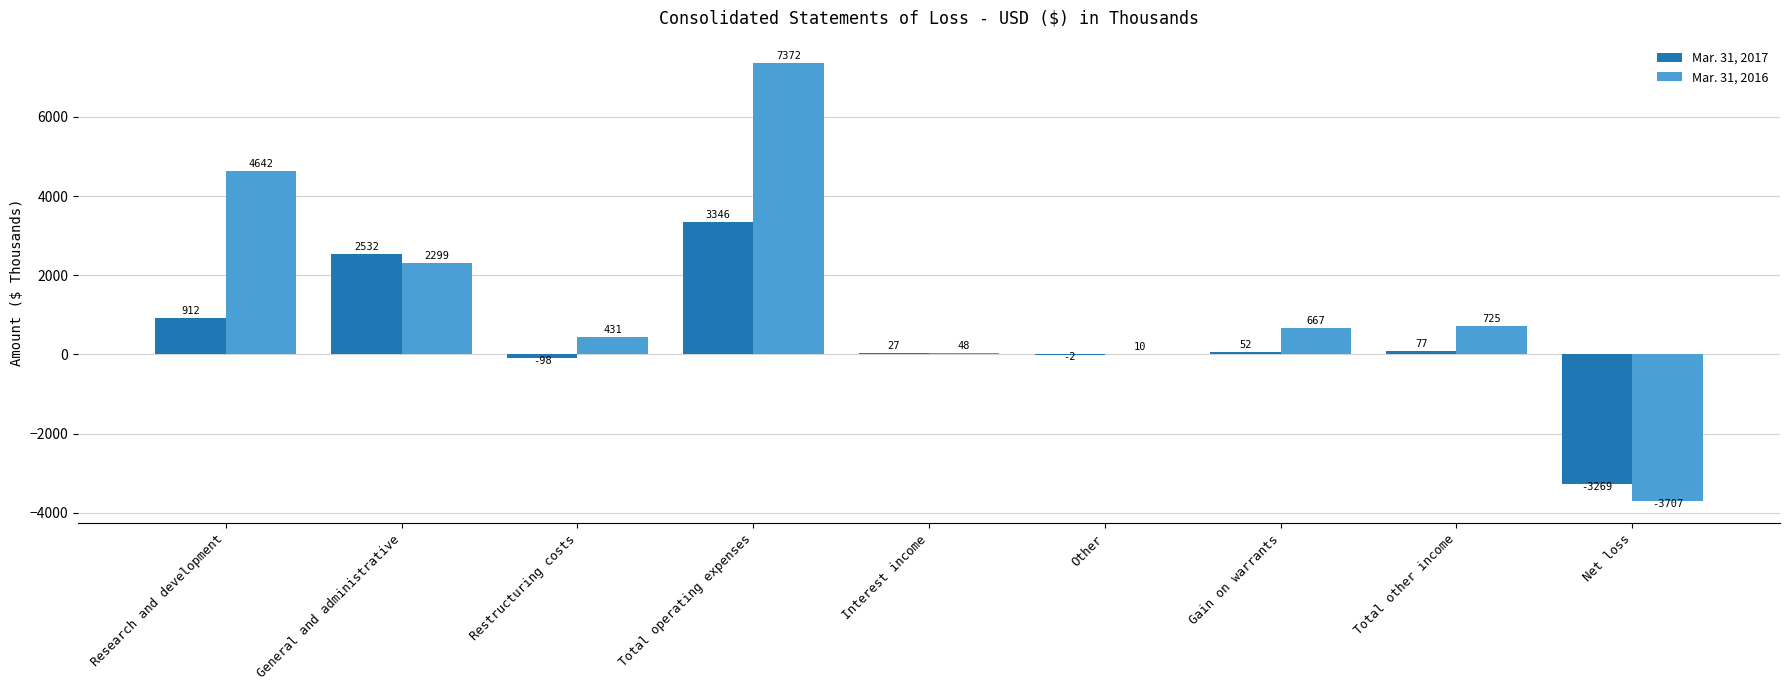

What is the maximum value shown in the chart?

7372